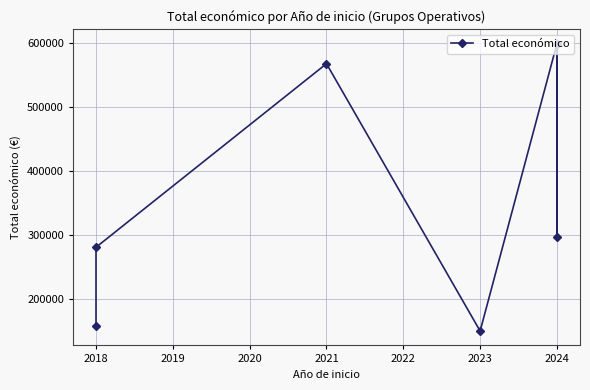

What is the value of the 6th point from the left?

297514